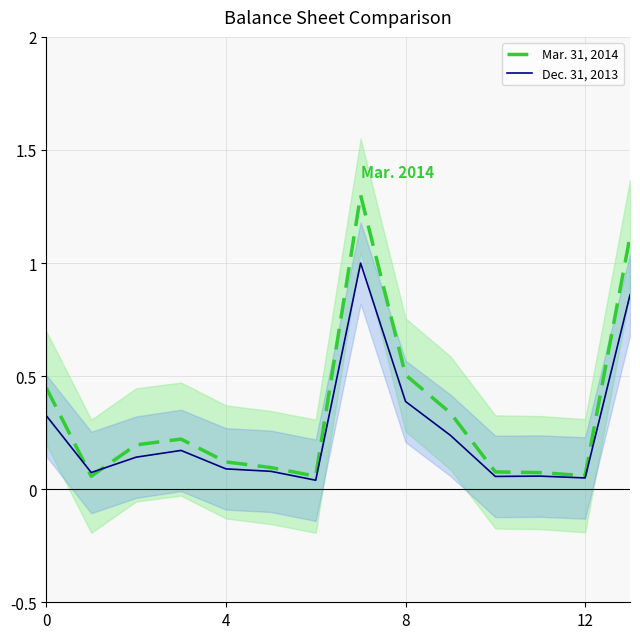

How many intersections are there between Mar. 31, 2014 and Dec. 31, 2013?

2